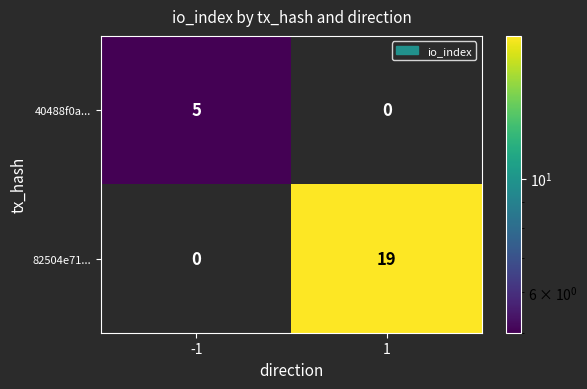

Rank the series at 1 from highest to lowest value.

82504e71..., 40488f0a...